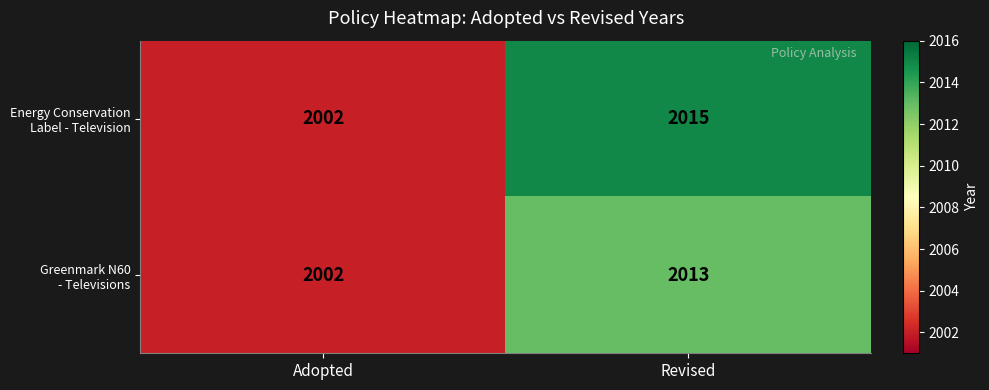

Which label corresponds to the smallest value in the chart?

Adopted